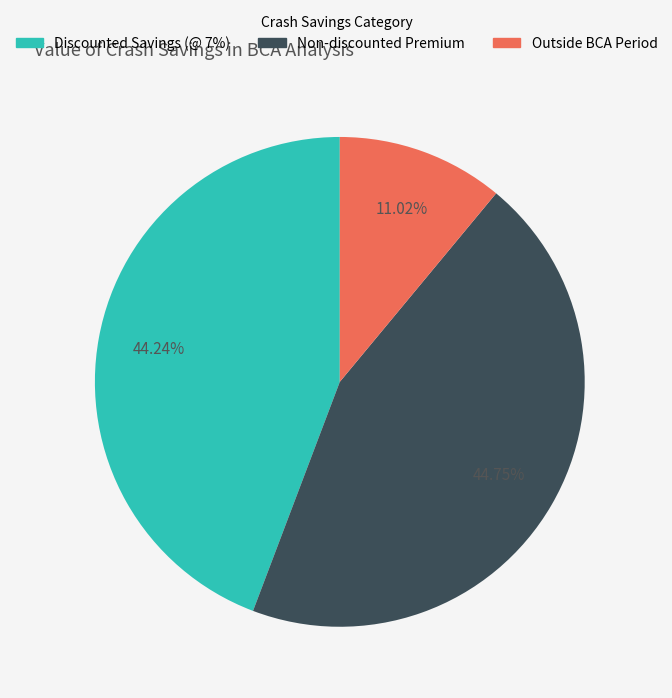

Is there a majority slice in this chart?

No